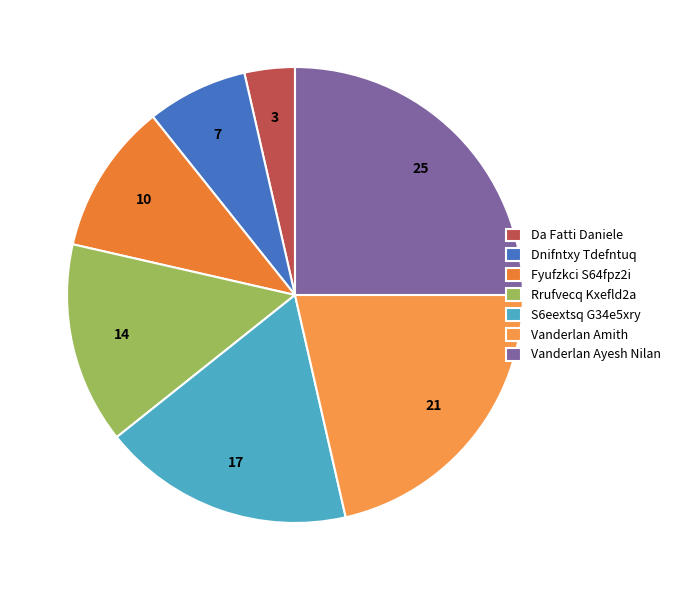

What percentage is the Dnifntxy Tdefntuq slice, to the nearest percent?

7%